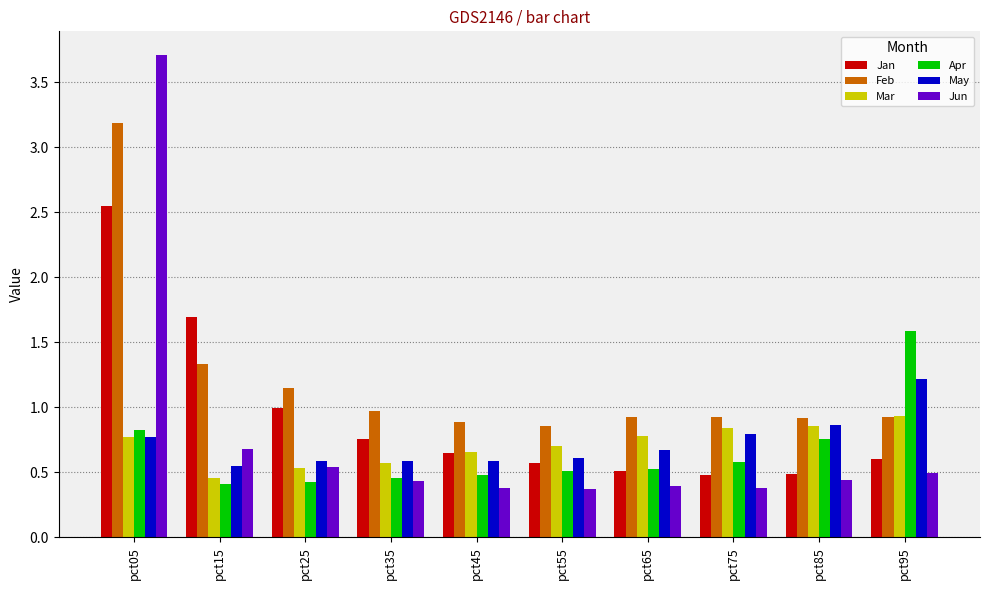

Which category has the highest value in the Jan series?

pct05